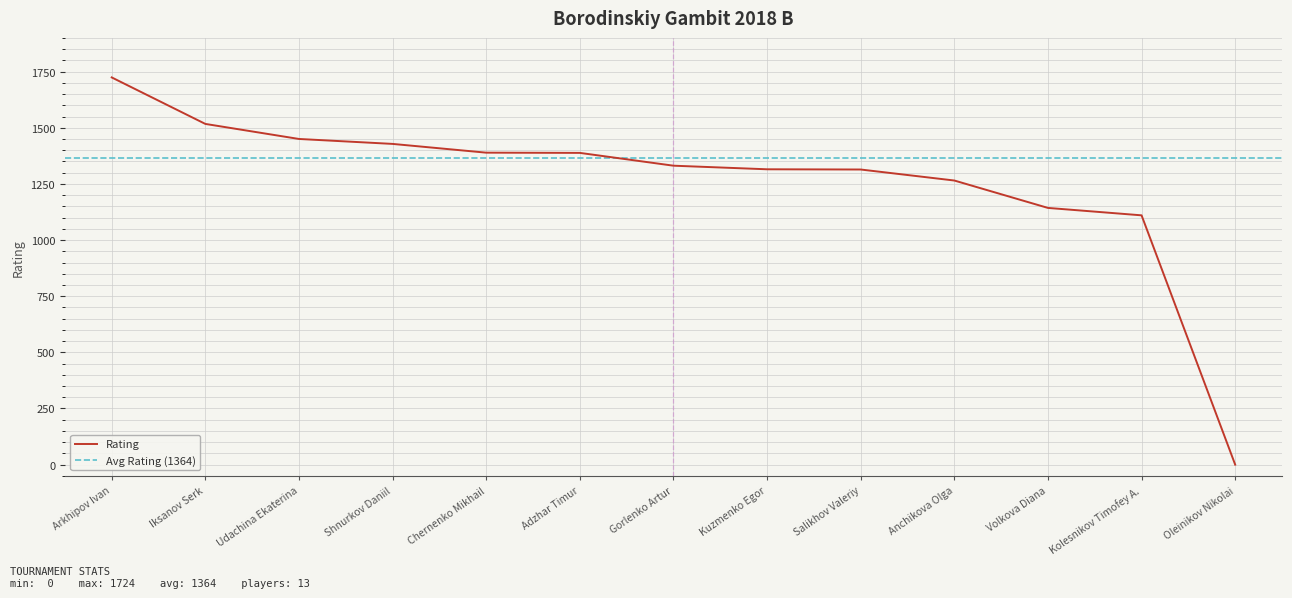

The chart shows a value of 1314 at Salikhov Valeriy. True or false?

True